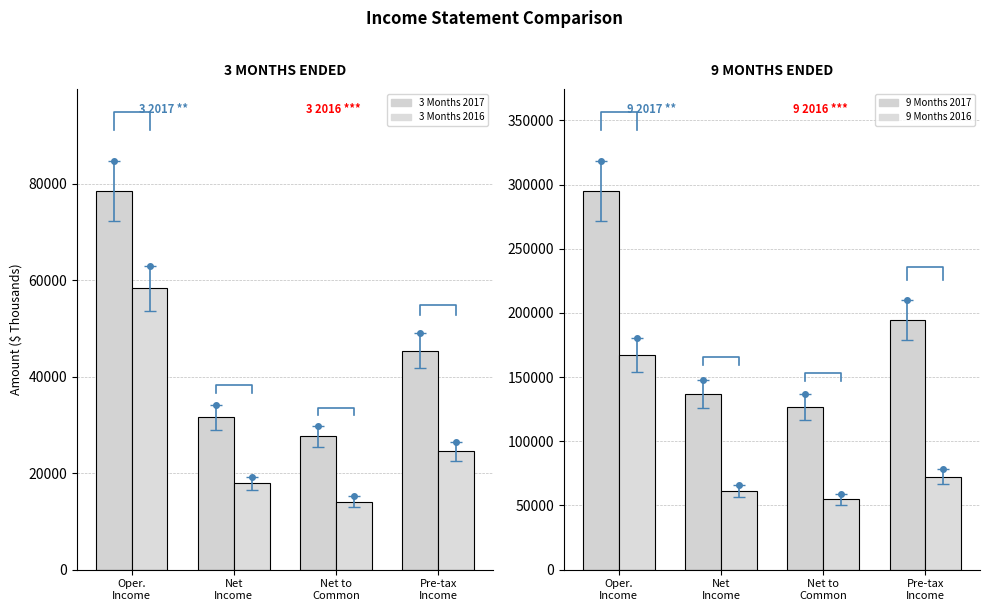

How many values in the 3 Months 2016 series are below 24528?

2